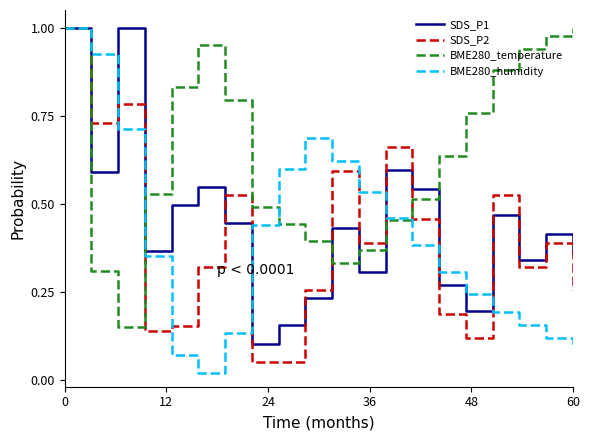

Which series ends up on top after the final intersection of BME280_humidity and SDS_P1?

SDS_P1